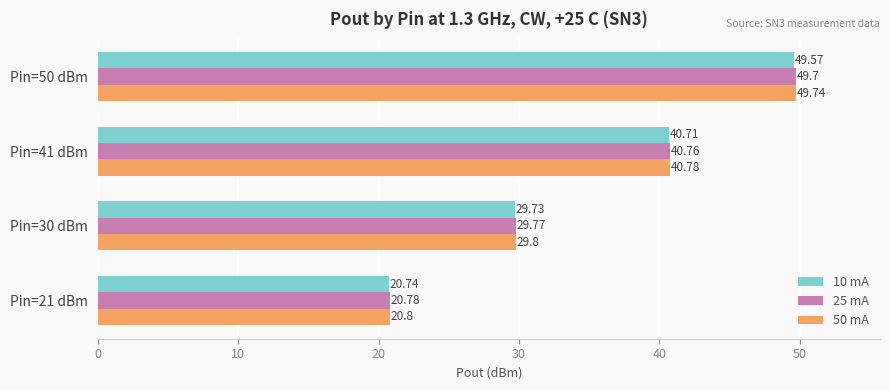

List the labels in order of 50 mA value, largest first.

Pin=50 dBm, Pin=41 dBm, Pin=30 dBm, Pin=21 dBm